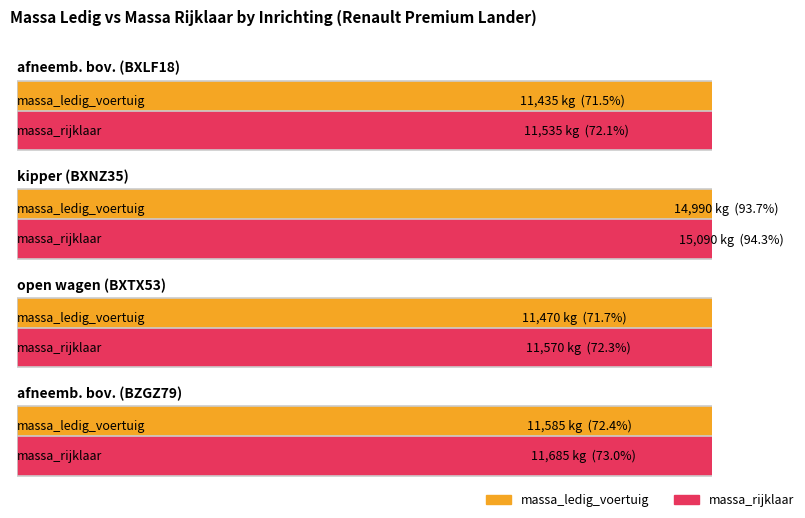

Which series has the largest total across all categories?

massa_rijklaar